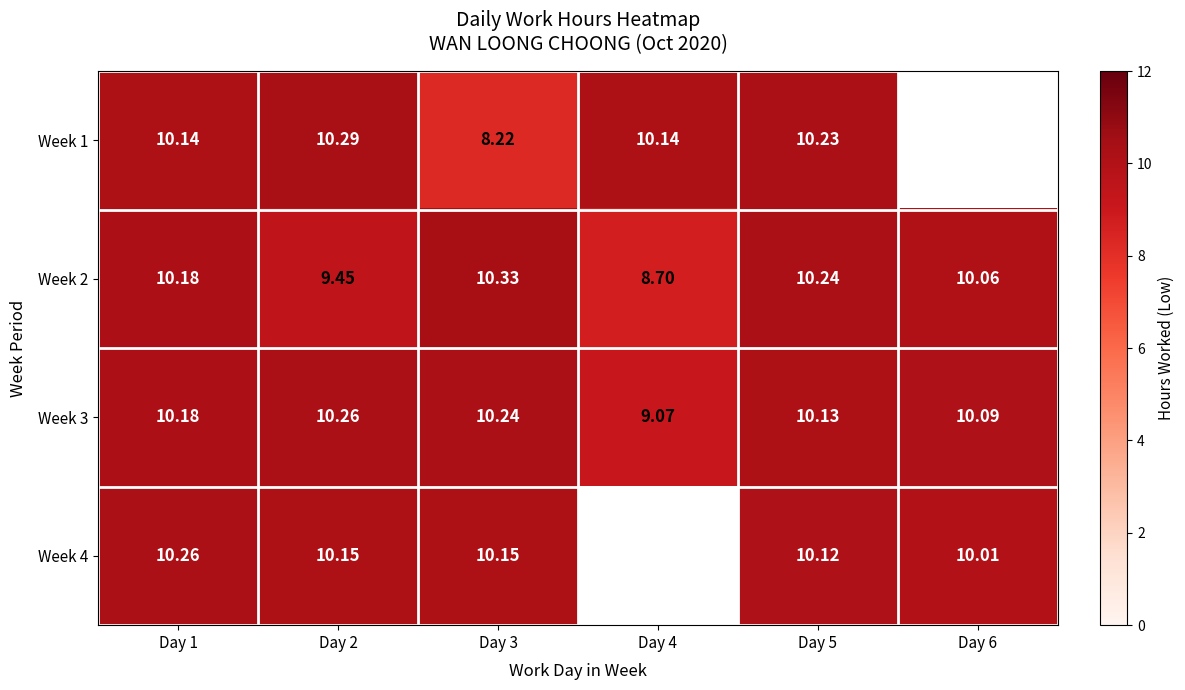

How many values in the Week 3 series exceed 10?

5